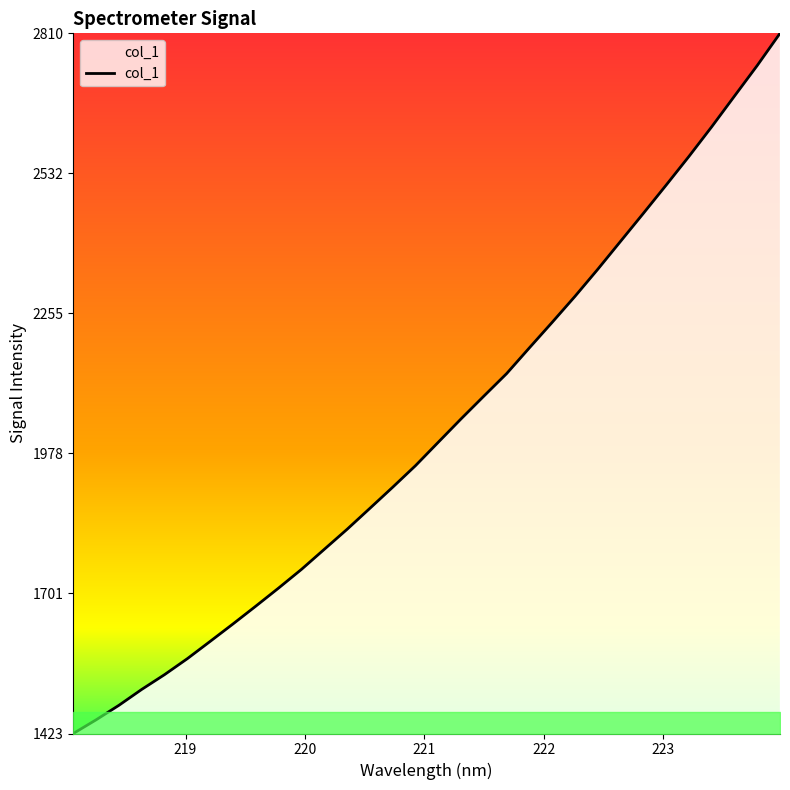

Is this an area chart (filled region under the line)?

No